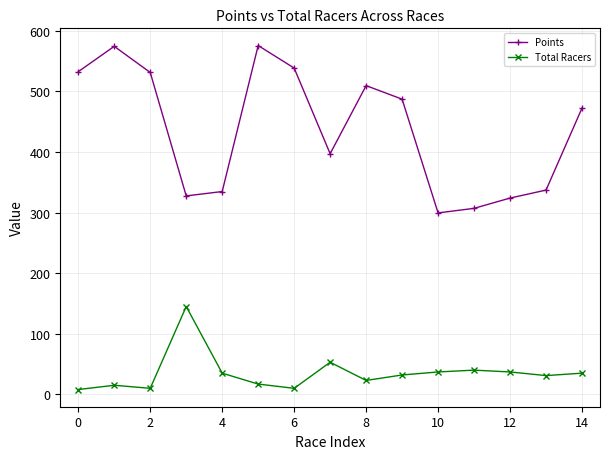

Which series has the largest total across all categories?

Points